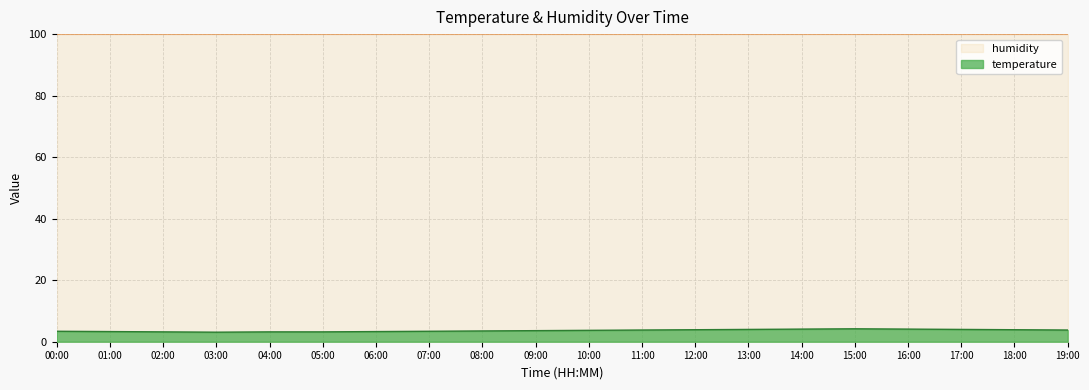

Where is the first local minimum?

03:00